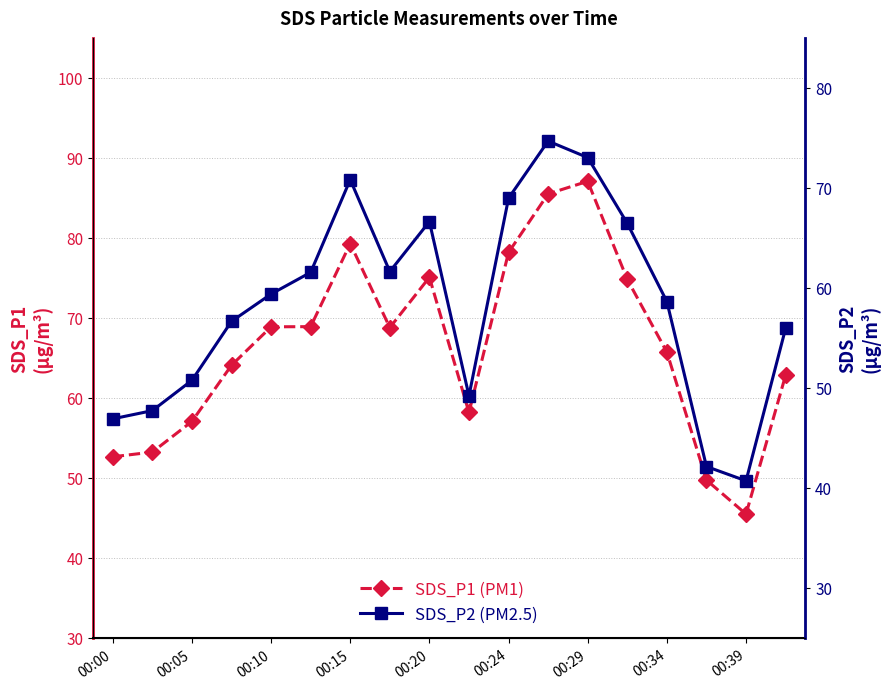

What is the smallest value displayed?

40.7